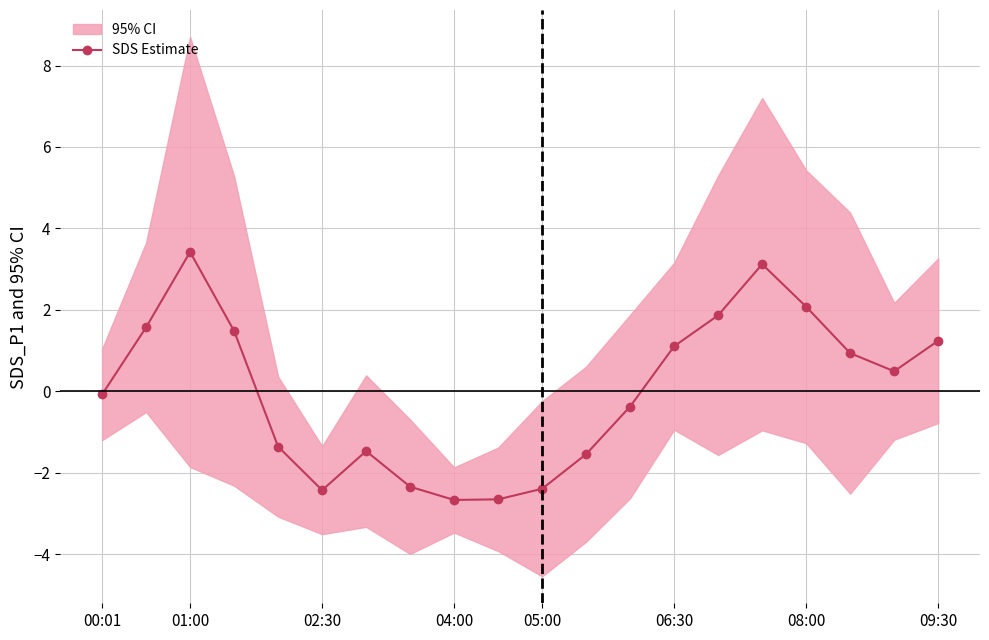

The value of SDS Estimate at 05:00 is -4.1. True or false?

False